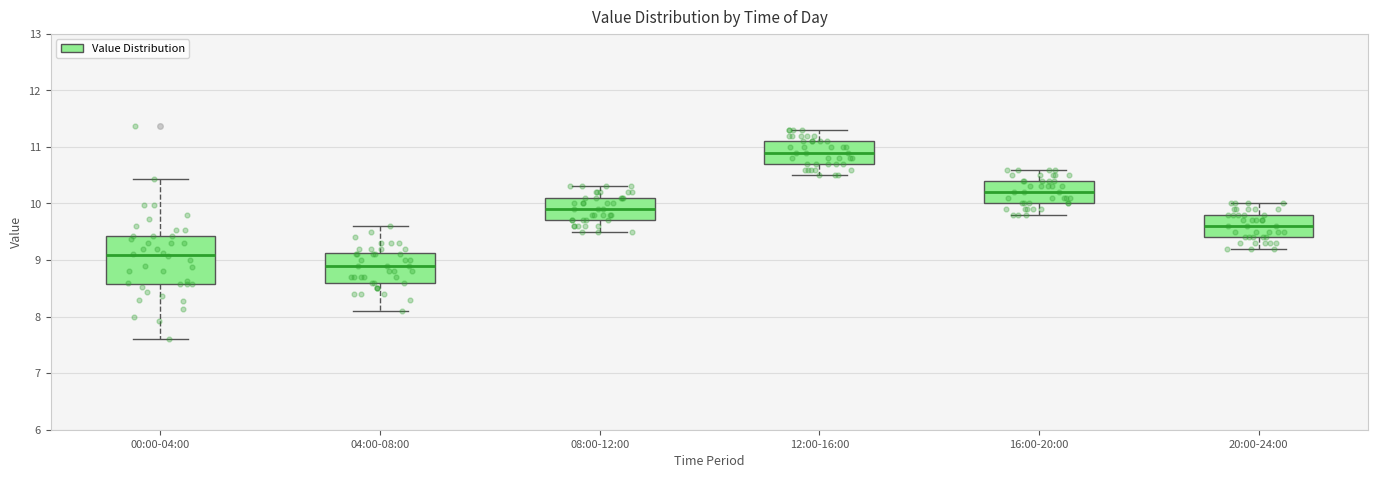

Where does the upper whisker of the box for 04:00-08:00 end on the y-axis? The values are not printed on the chart, so give them approximately, as read against the axis.

9.6